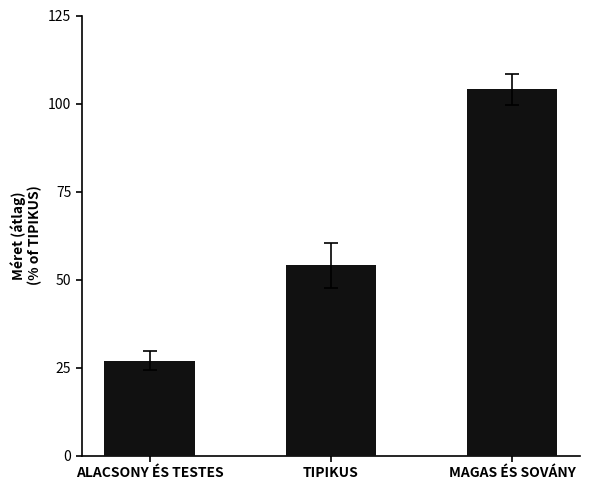

Which category has the lowest value across all series?

ALACSONY ÉS TESTES